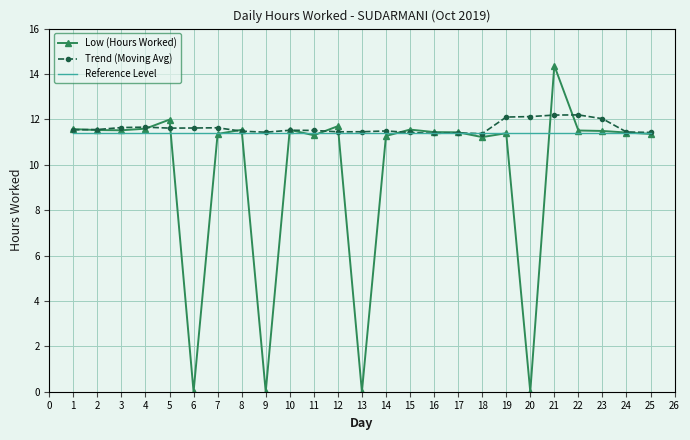

Is it true that Trend (Moving Avg) equals 6.2 at 23?

False